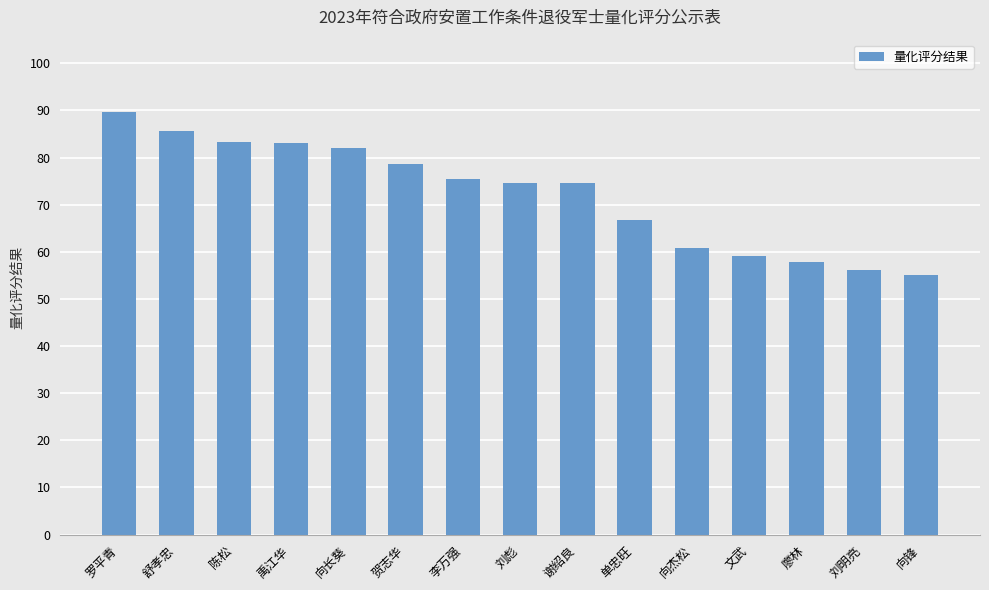

What is the label of the 7th bar from the left?

李万强